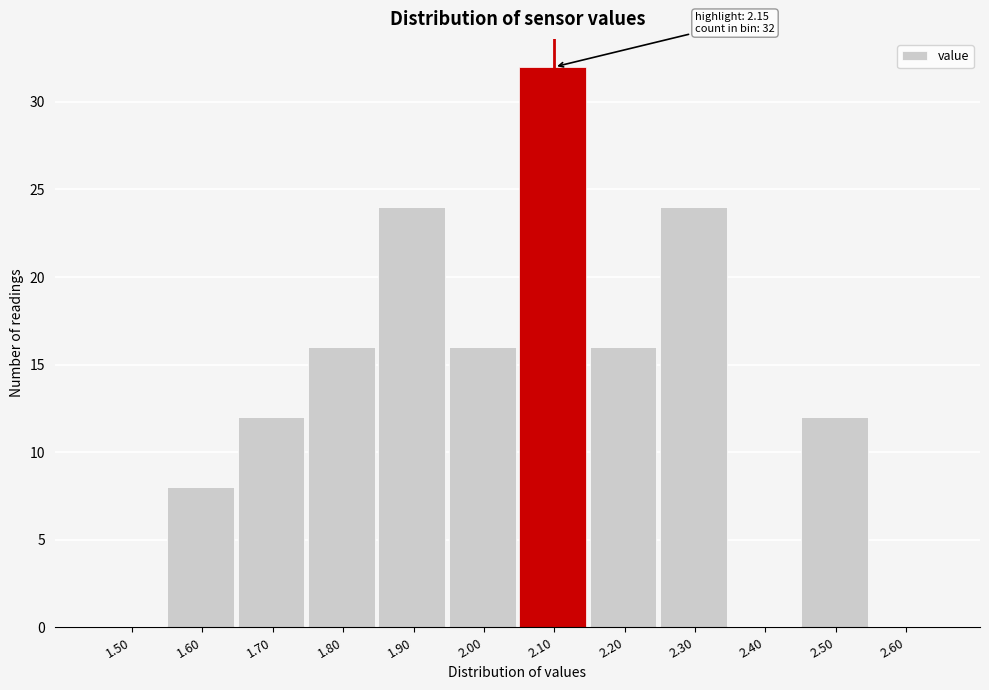

Reading left to right, transcribe all the data shown in this chart.

1.50=0	1.60=8	1.70=12	1.80=16	1.90=24	2.00=16	2.10=32	2.20=16	2.30=24	2.40=0	2.50=12	2.60=0